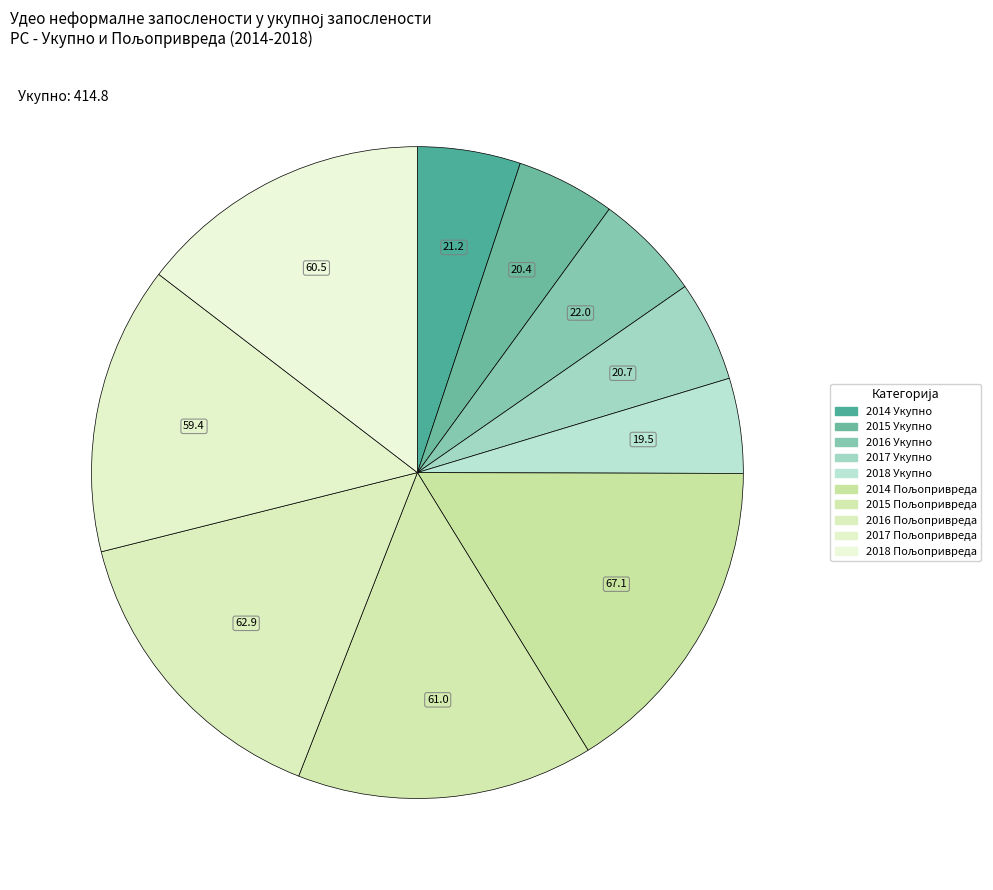

How many segments does this pie chart have?

10